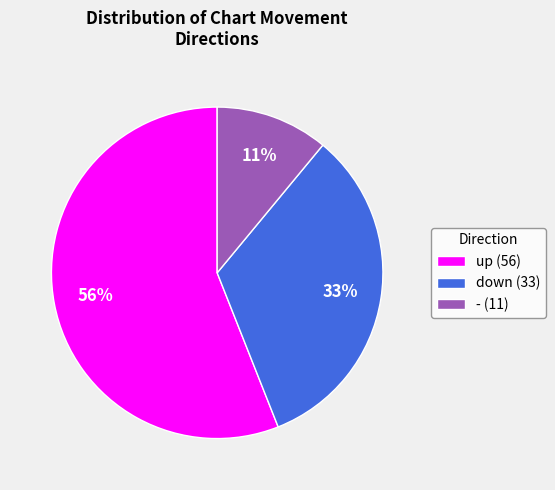

Which category has the smallest portion of the pie?

-